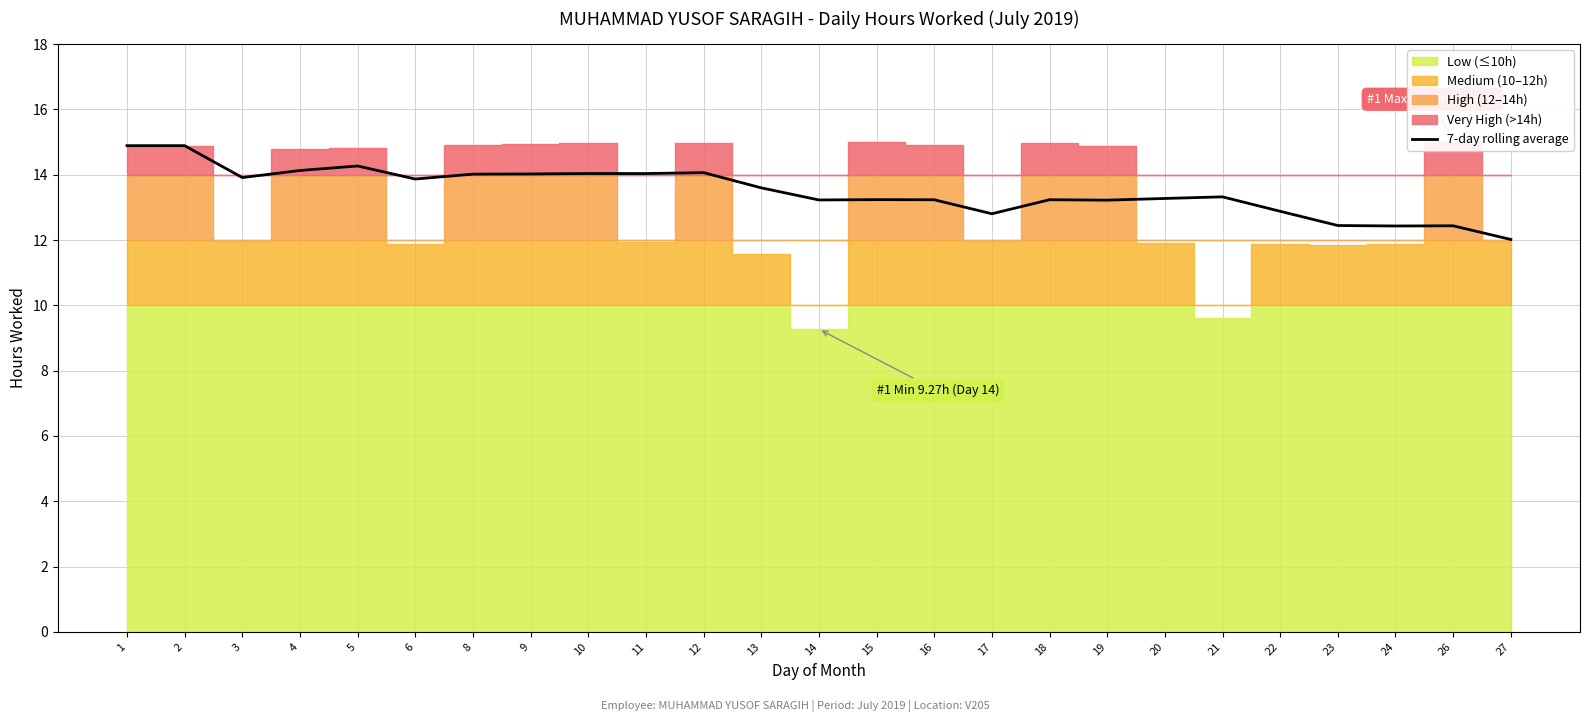

The value of 7-day rolling average at 15 is 13.2. True or false?

True